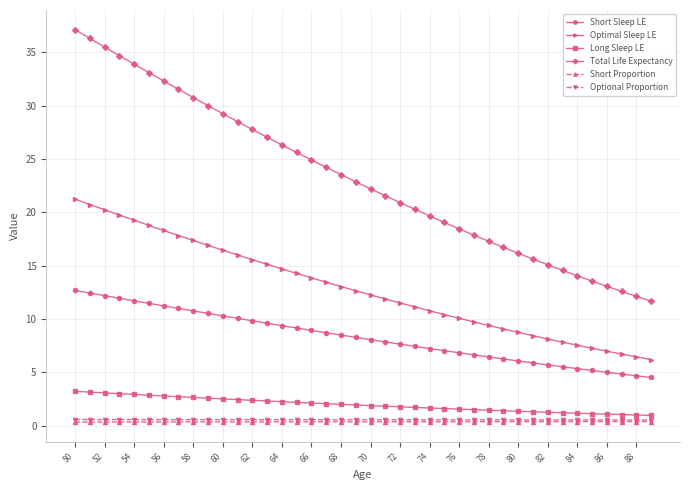

What is the maximum value shown in the chart?

37.1